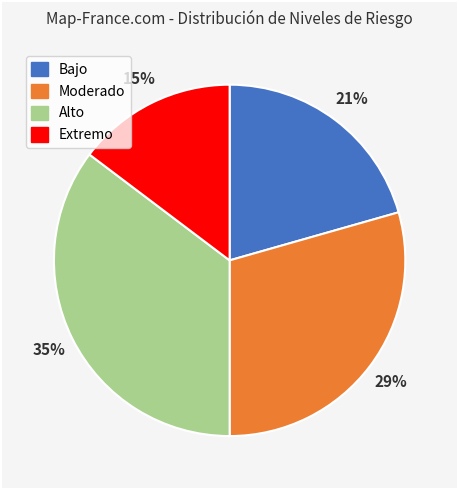

Which category has the biggest portion of the pie?

Alto